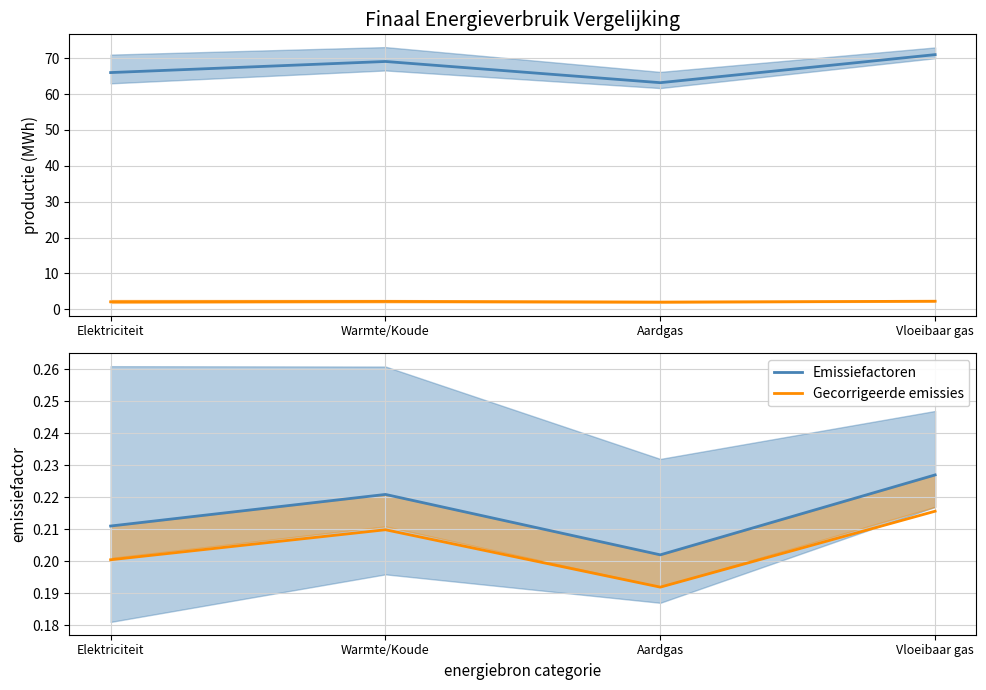

Which series has the largest range (max minus min)?

Zonneboilers